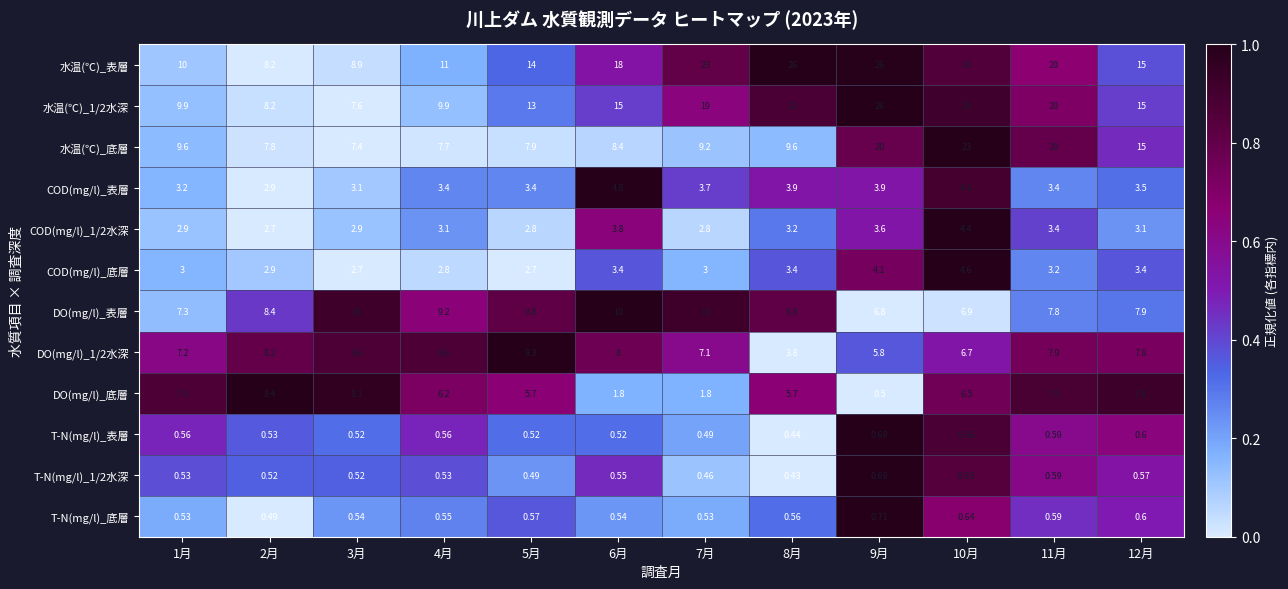

What is the total value across all series at 1月?

62.1